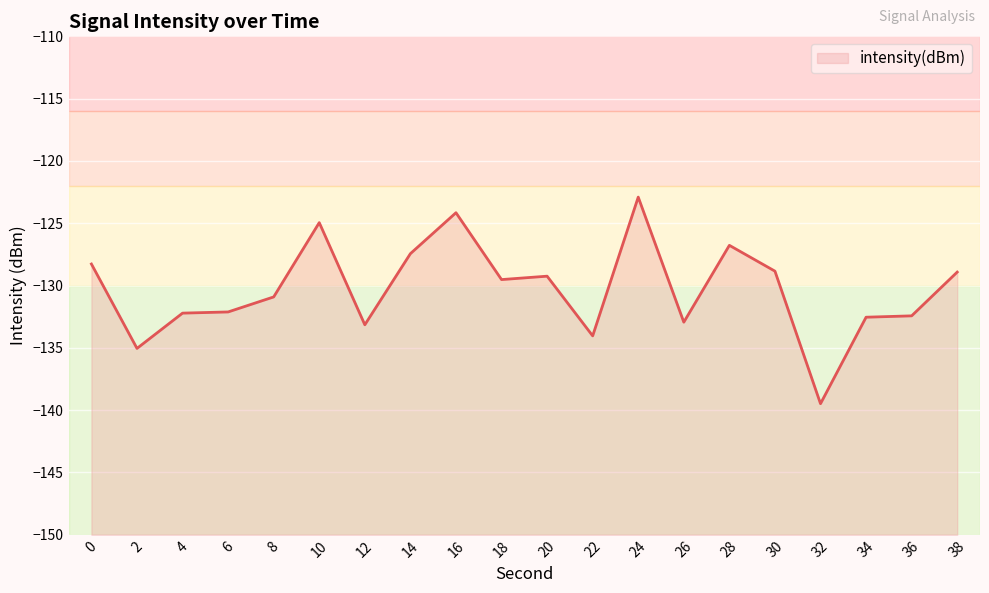

At which label is the value closest to -131?

8